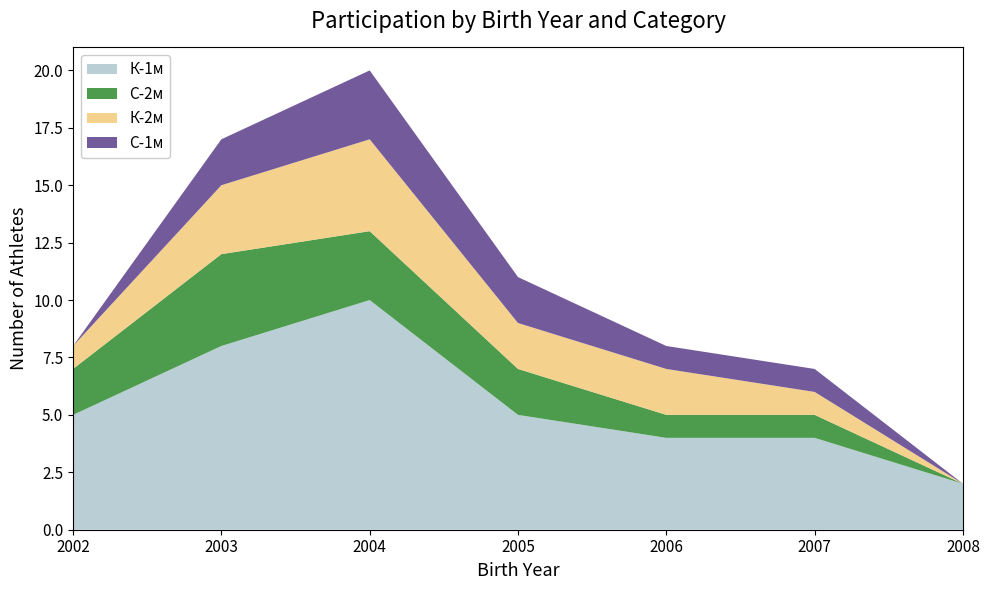

At which category is the sum across all series the highest?

2004